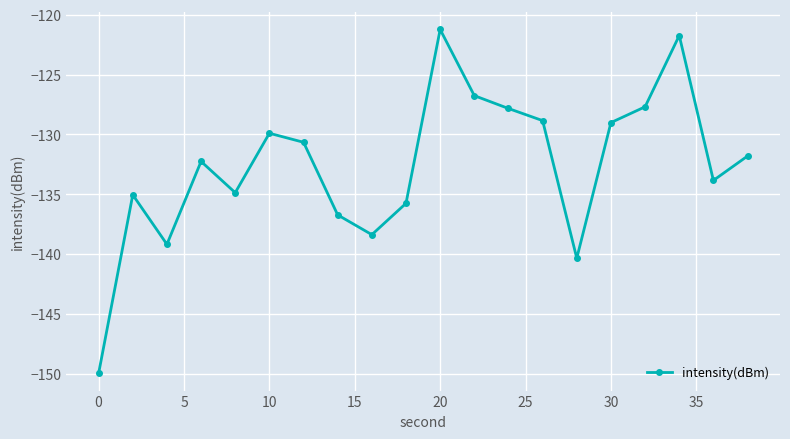

How many interior local peaks (higher than both neighbors) does the data have?

5